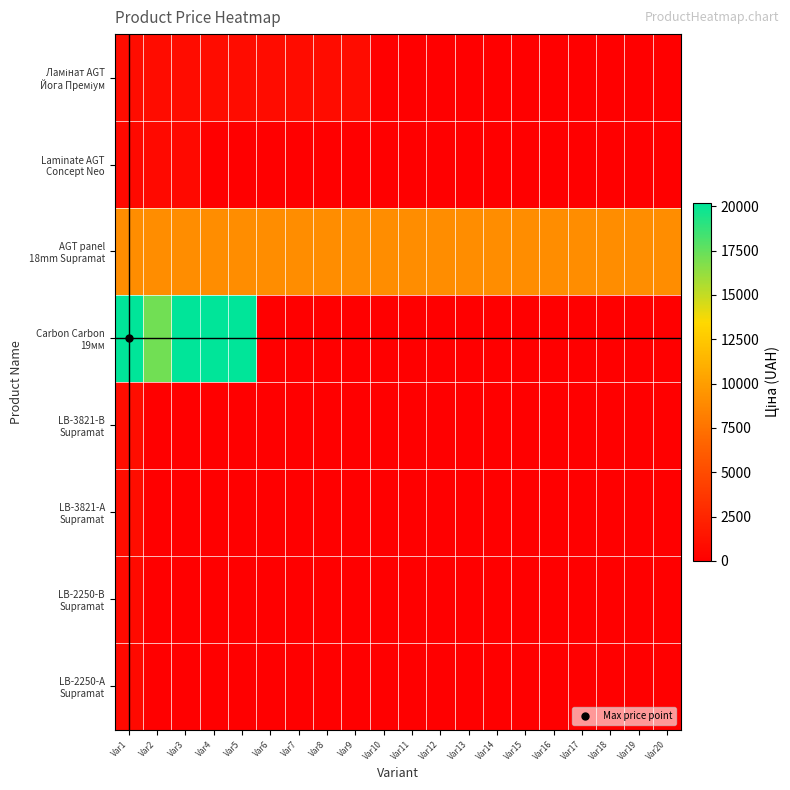

Which series has the largest total across all categories?

AGT panel 18mm Supramat